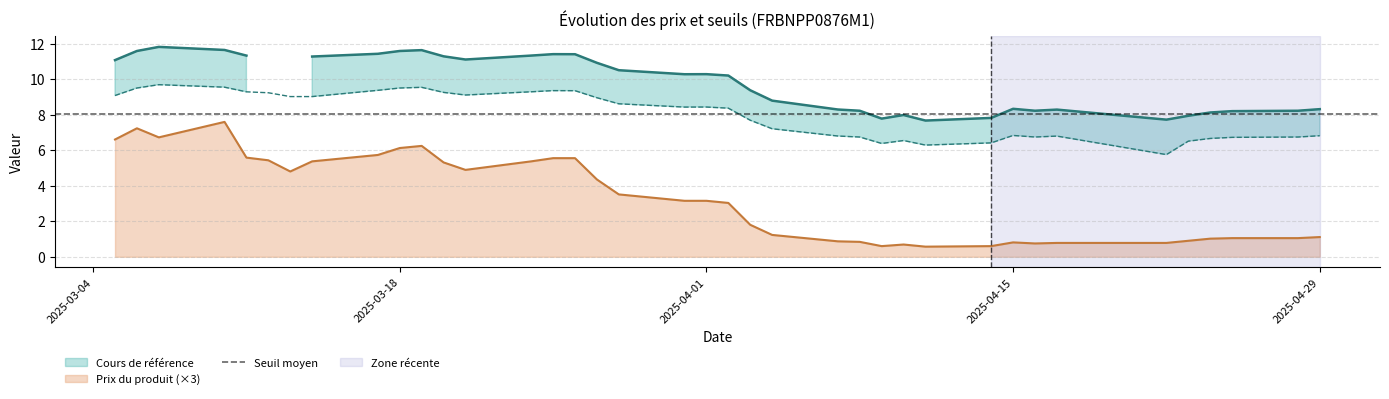

What is the average value of the Cours de référence series?

9.2